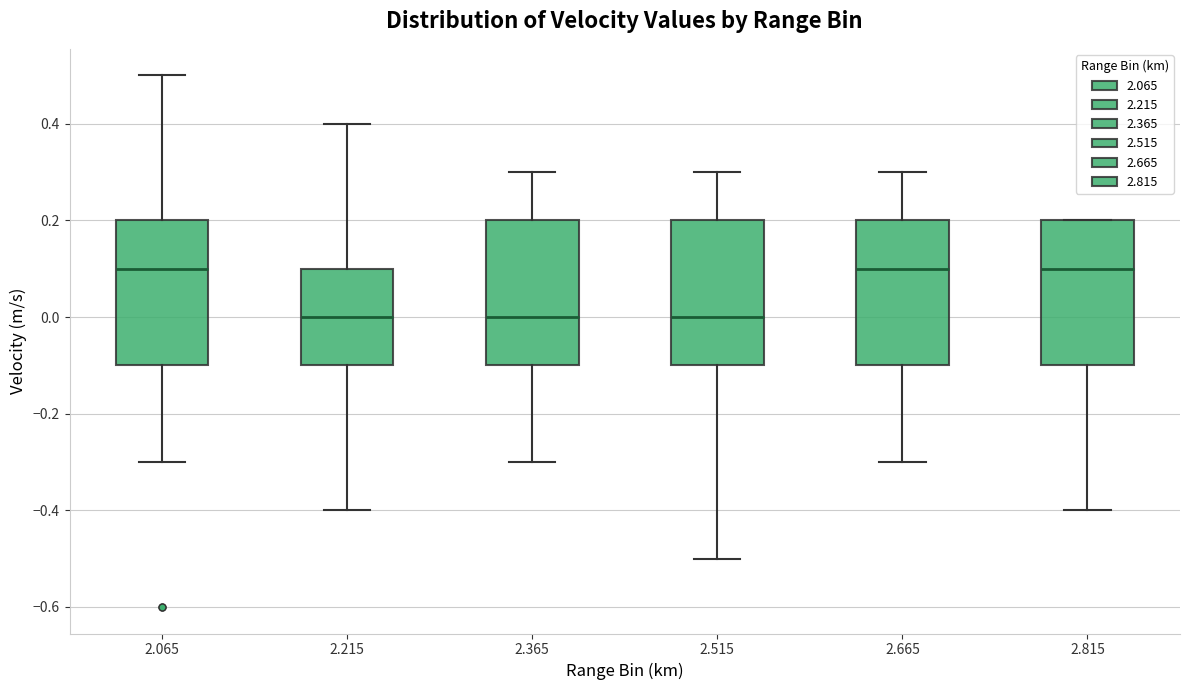

Reading left to right, read every box against the y-axis: the position of its median line, the range the box covers, and the ends of its whiskers. The values are not printed on the chart, so give them approximately, as read against the axis.

2.065: median 0.1, box -0.1 to 0.2, whiskers -0.3 to 0.5
2.215: median 0.0, box -0.1 to 0.1, whiskers -0.4 to 0.4
2.365: median 0.0, box -0.1 to 0.2, whiskers -0.3 to 0.3
2.515: median 0.0, box -0.1 to 0.2, whiskers -0.5 to 0.3
2.665: median 0.1, box -0.1 to 0.2, whiskers -0.3 to 0.3
2.815: median 0.1, box -0.1 to 0.2, whiskers -0.4 to 0.2